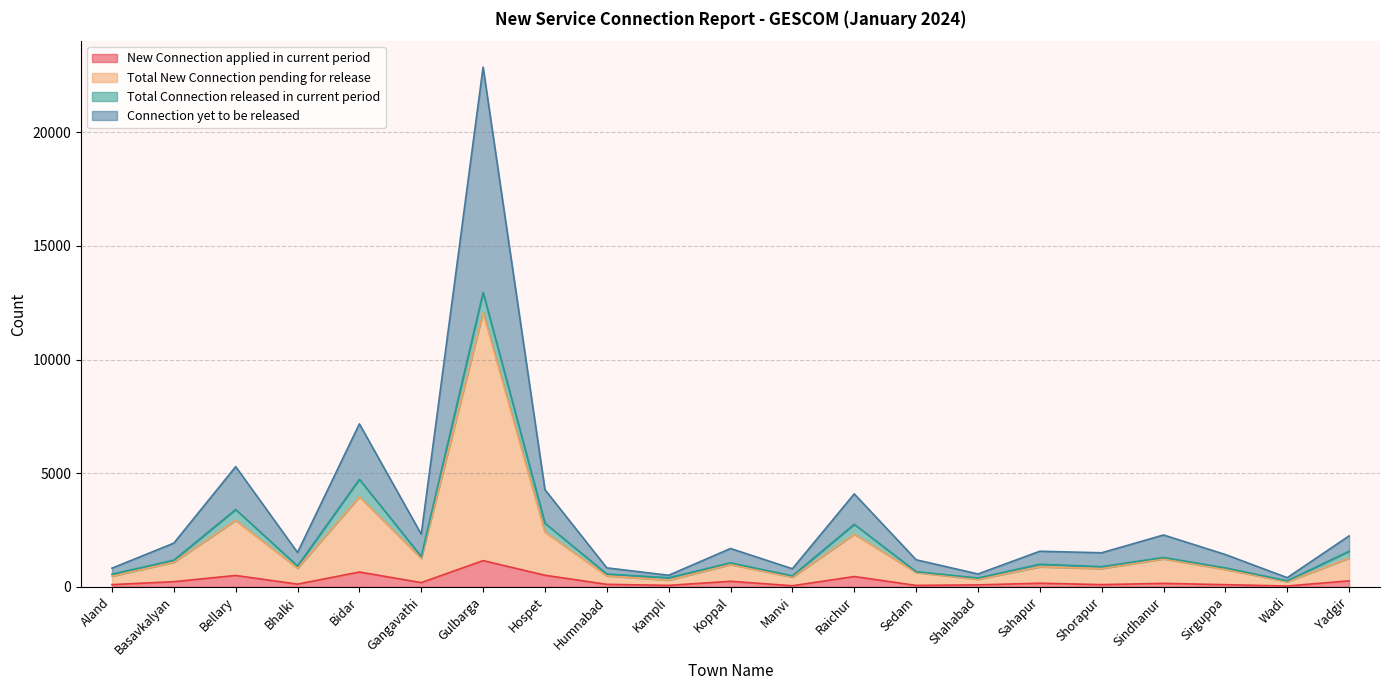

What is the highest value of the New Connection applied in current period series?

1153